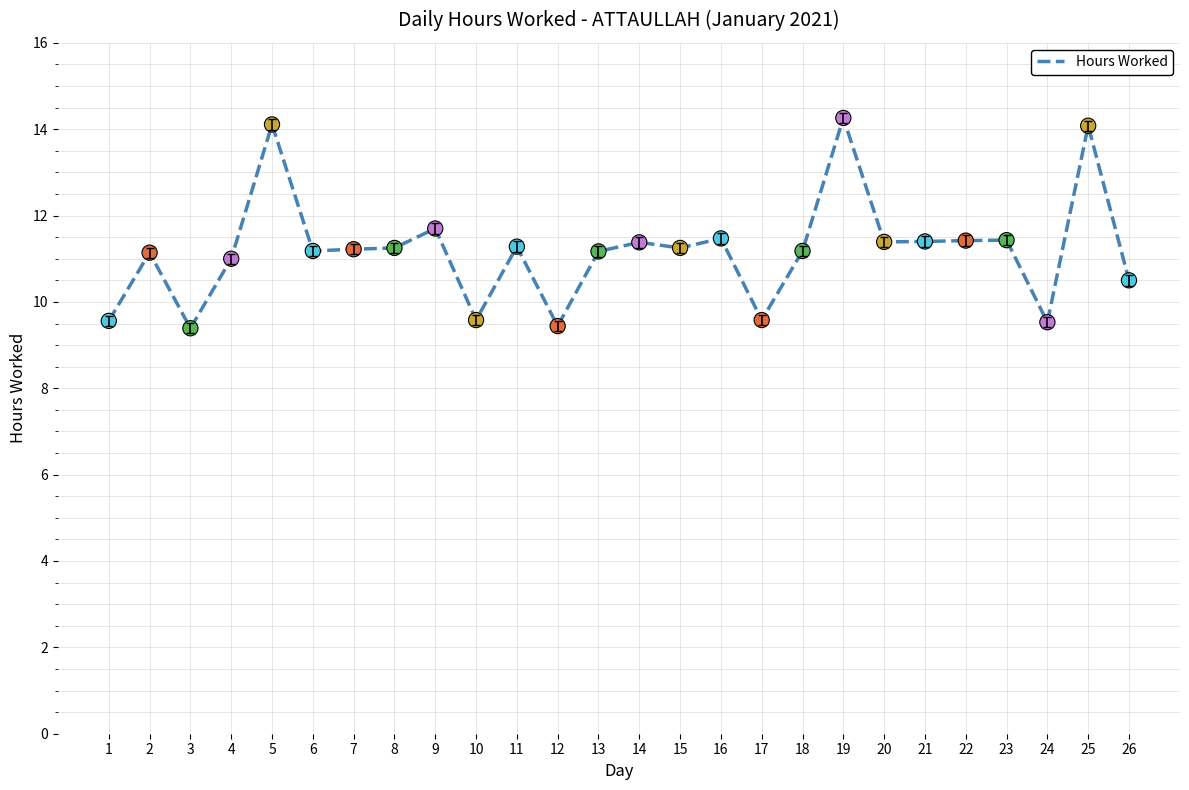

Approximately how many times larger is the value at 4 compared to 25?

0.8